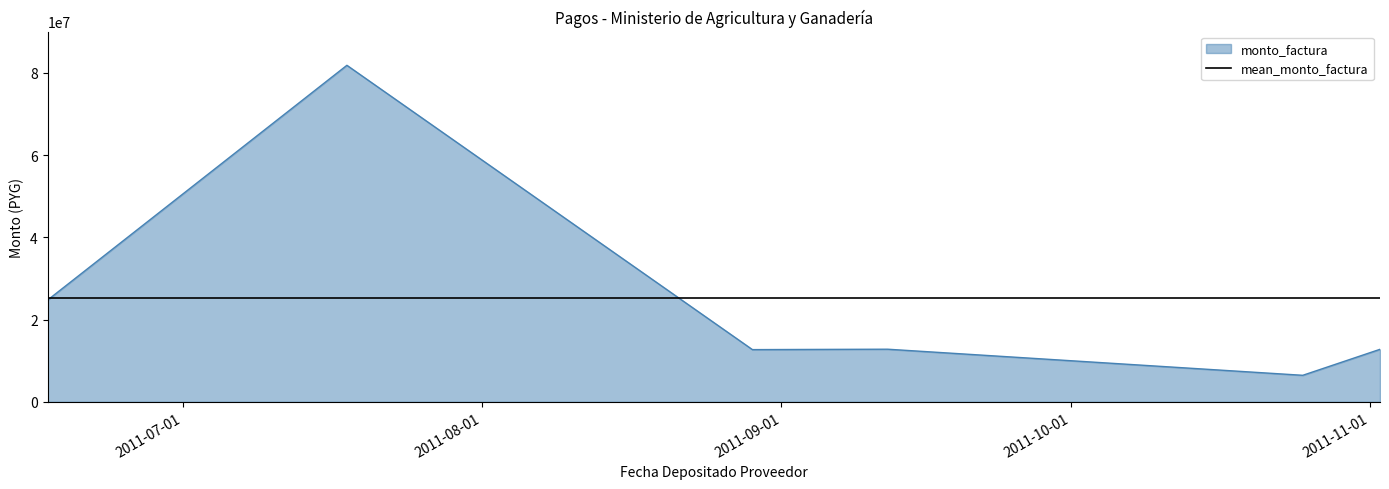

How many points are lower than both their immediate neighbors (excluding endpoints)?

2